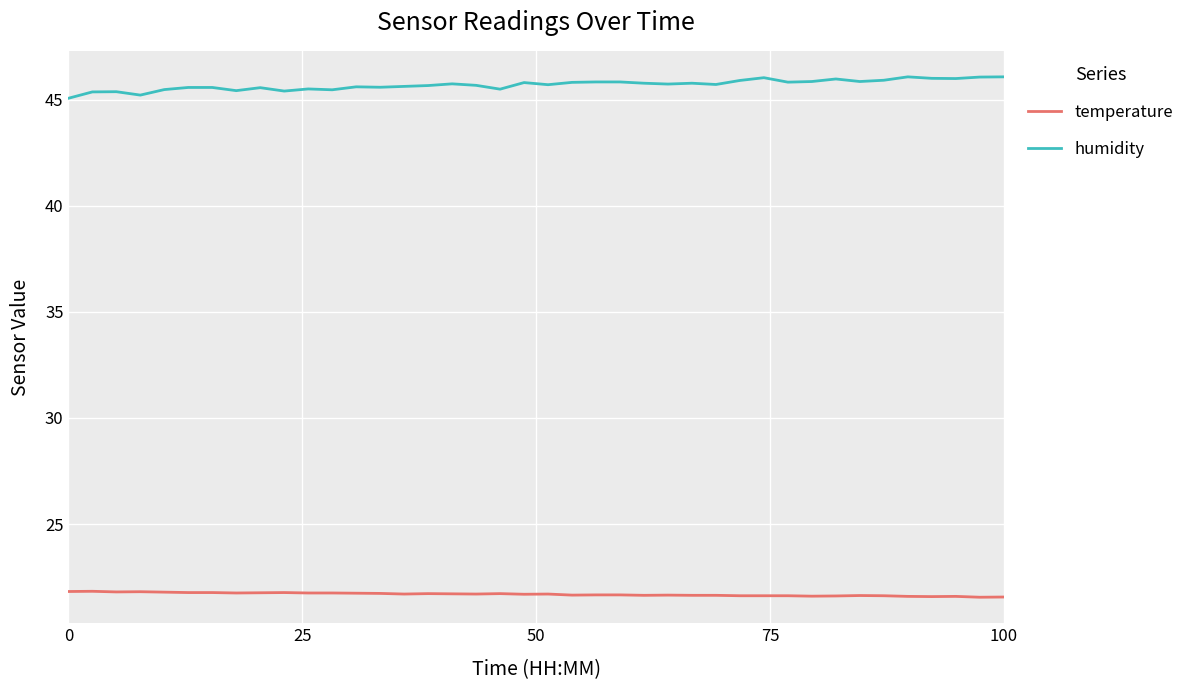

What is the highest value of the humidity series?

46.1